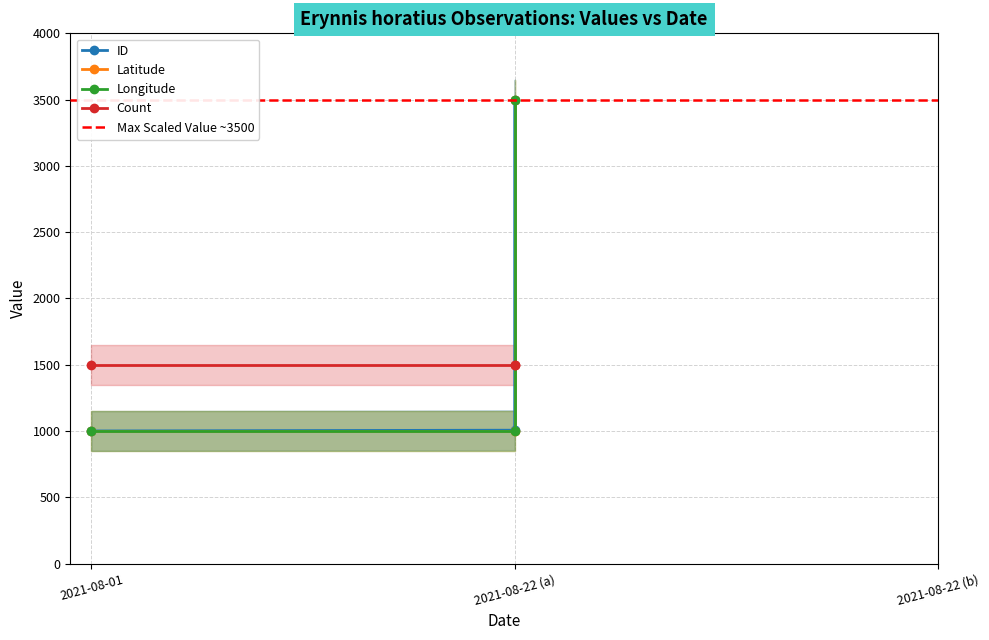

Is the value of ID at 2021-08-22 greater than the value of Latitude at 2021-08-01?

Yes